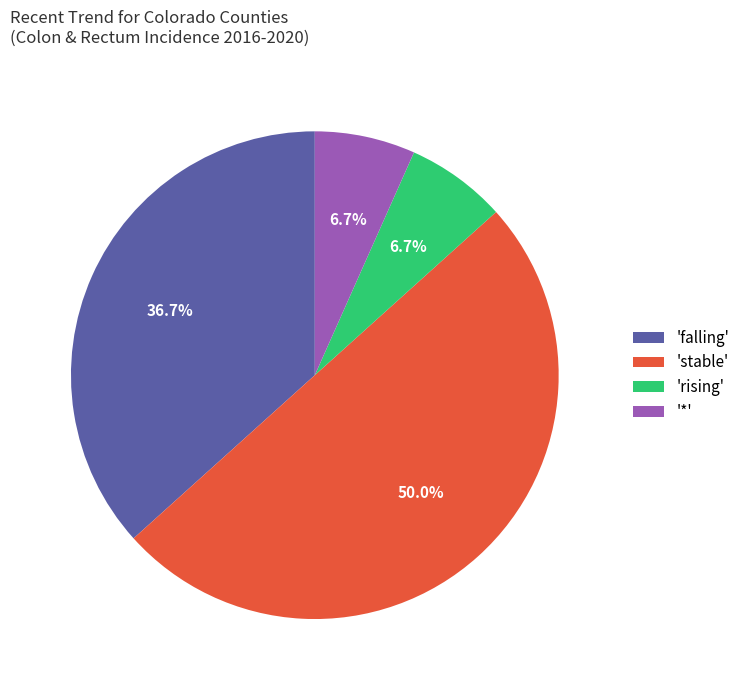

How many segments does this pie chart have?

4